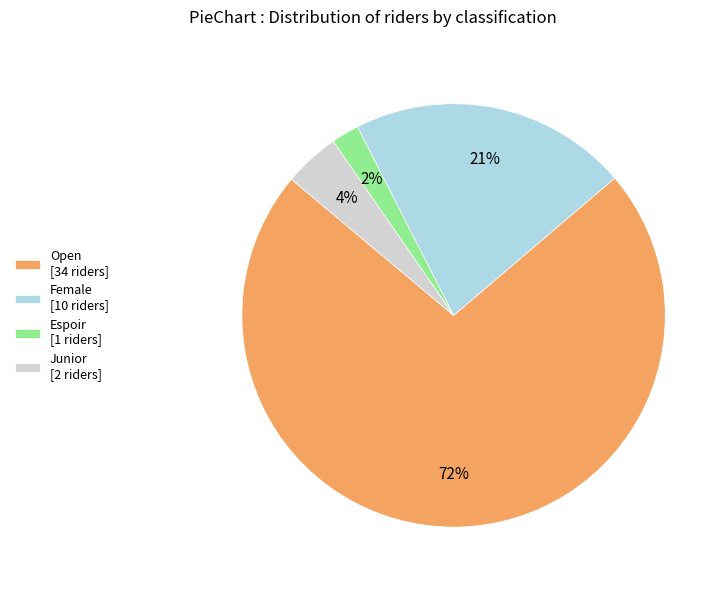

Is it true that Open [34 riders] is 60% of the pie?

False